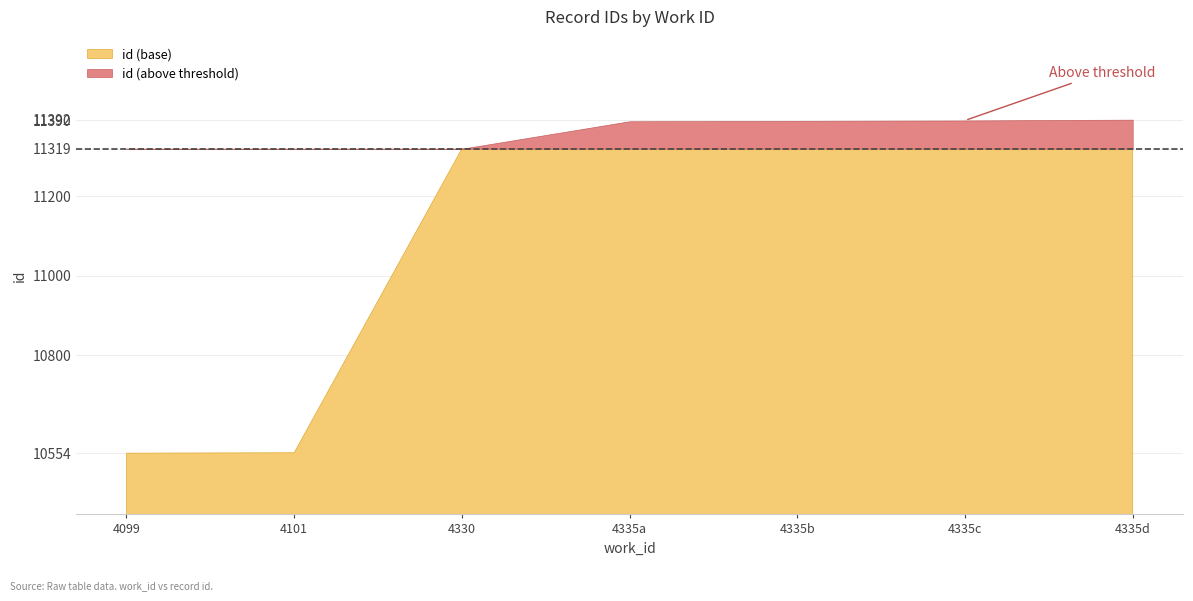

Approximately how many times larger is the value at 4335 compared to 4330?

1.0